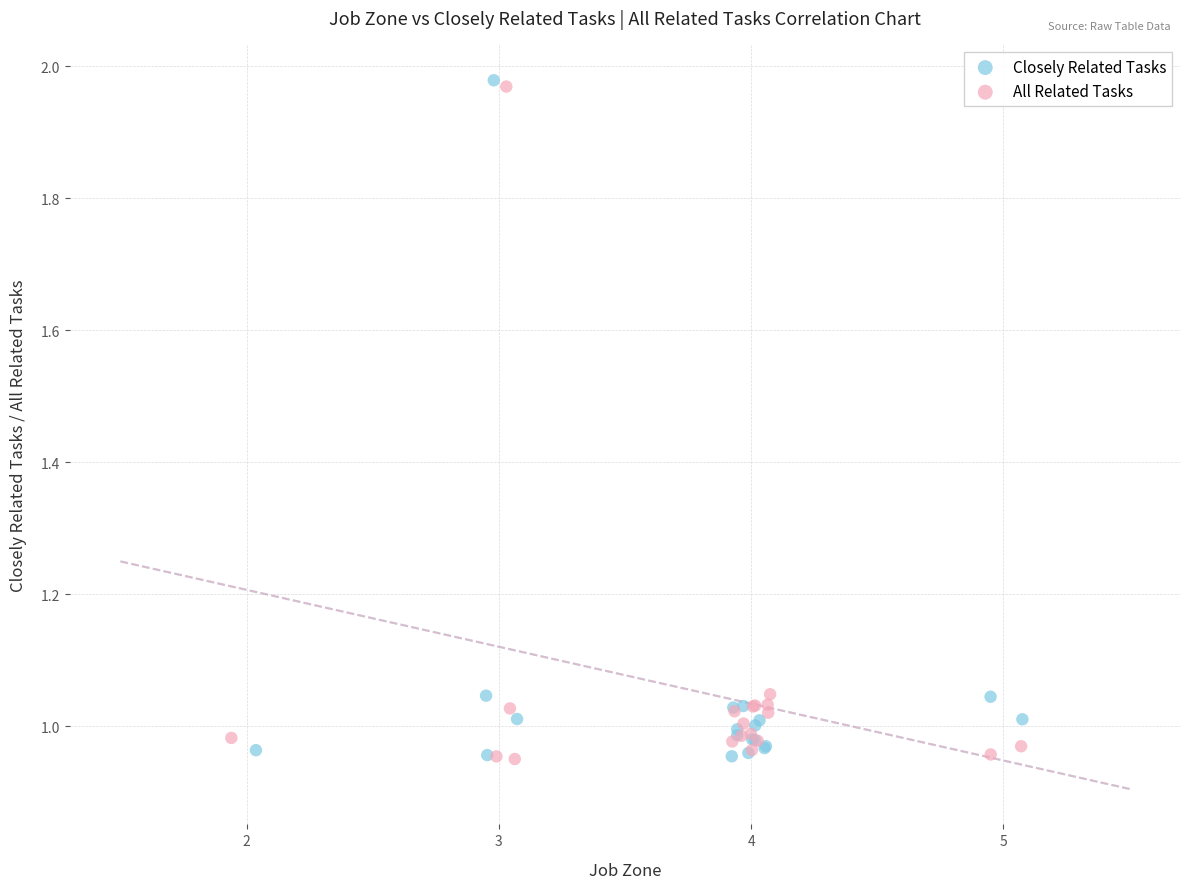

Which series has the widest spread of Y values?

Closely Related Tasks